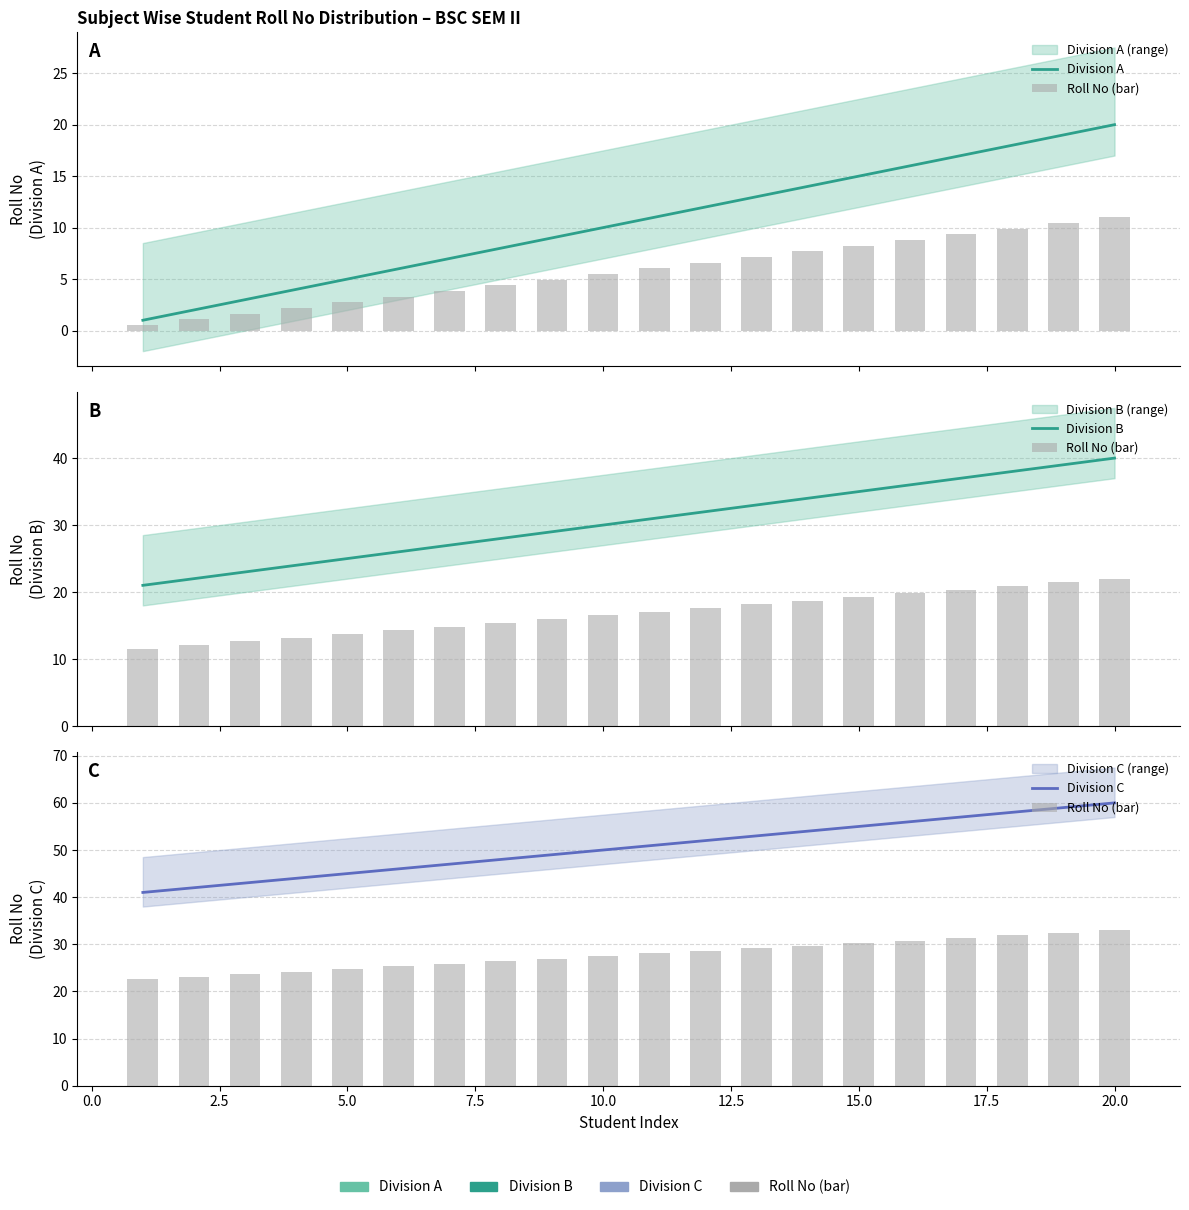

How many groups of bars are there?

20